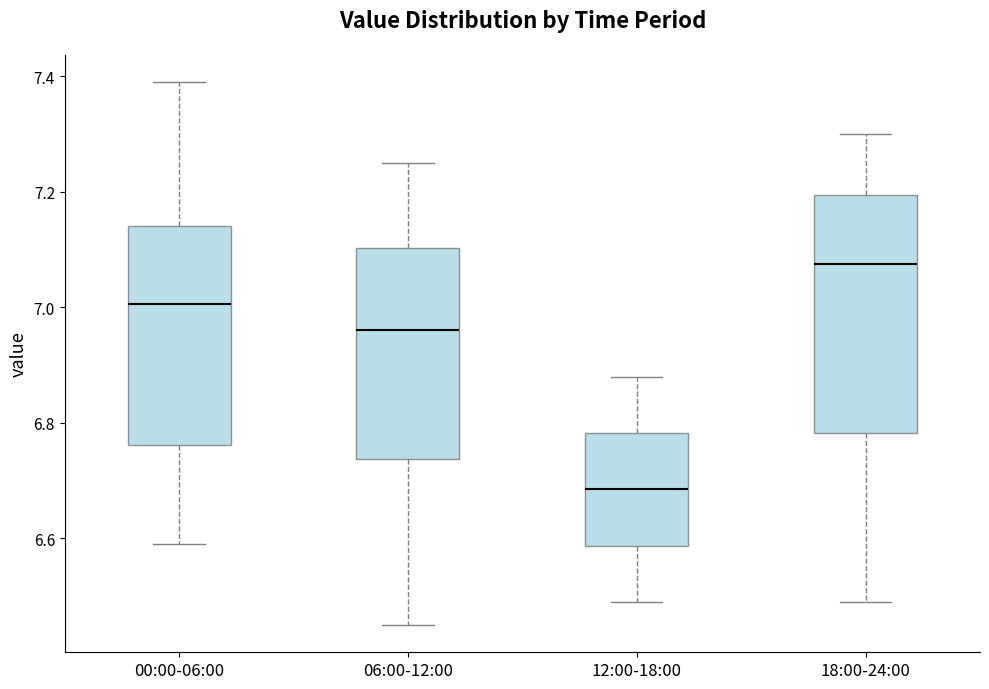

Which box's median line is the lowest?

12:00-18:00